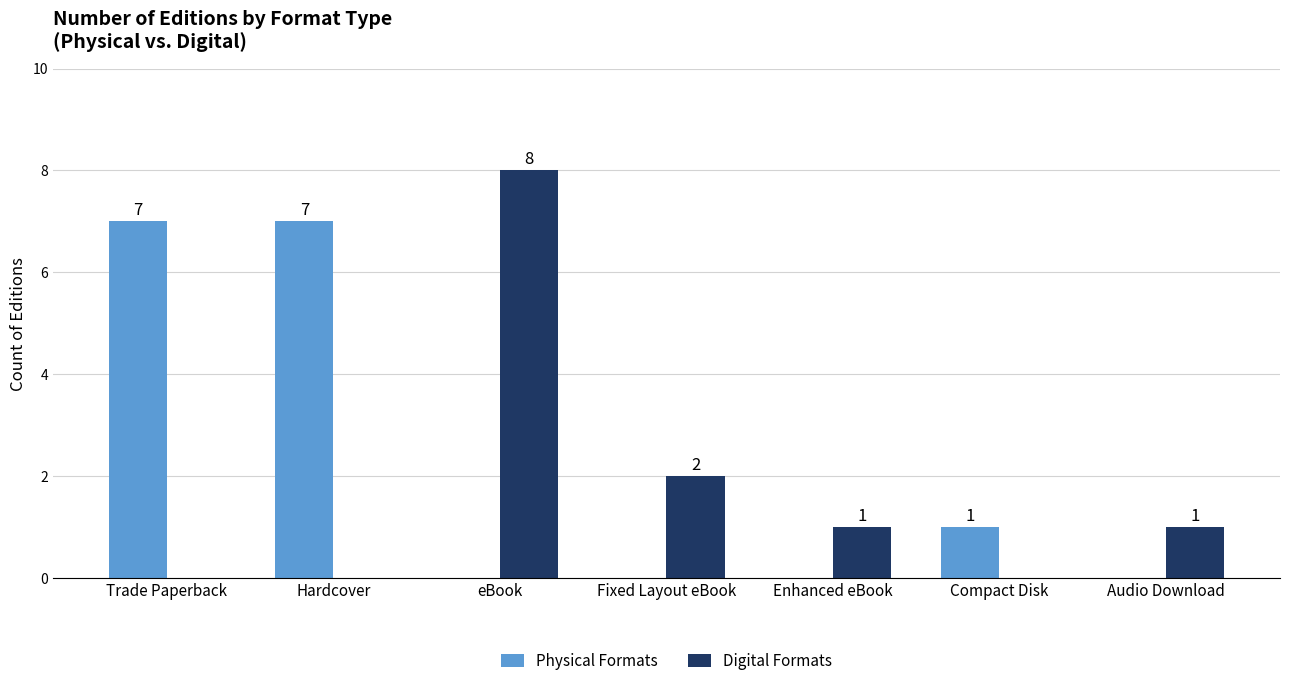

What is the maximum value for Physical Formats?

7